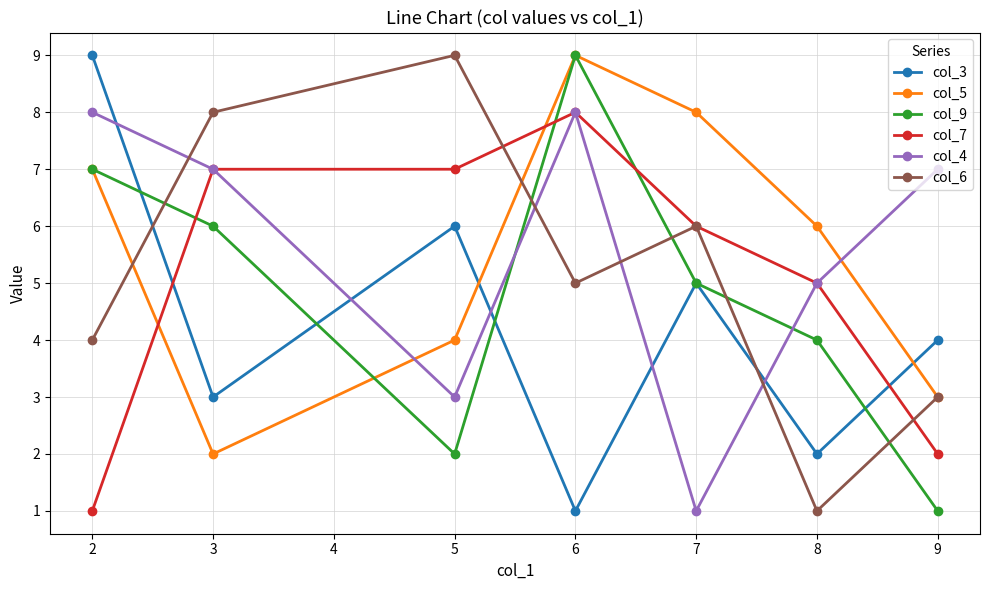

Which series changed the most between 5 and 7?

col_5